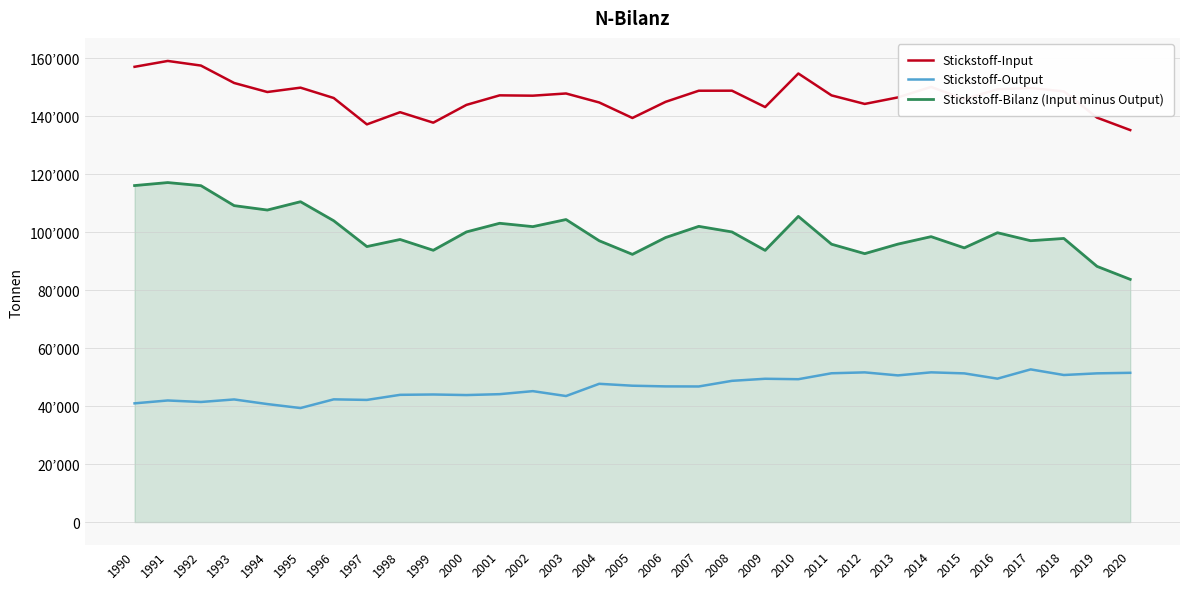

Between 2011 and 2013, which series saw the biggest shift?

Stickstoff-Output